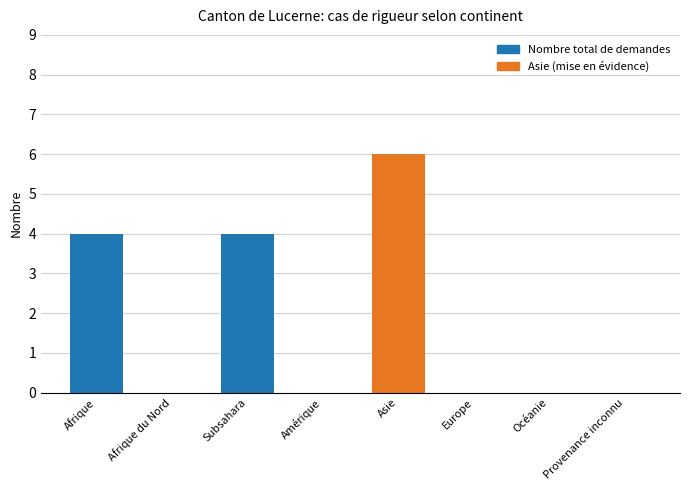

What is the average value?

2